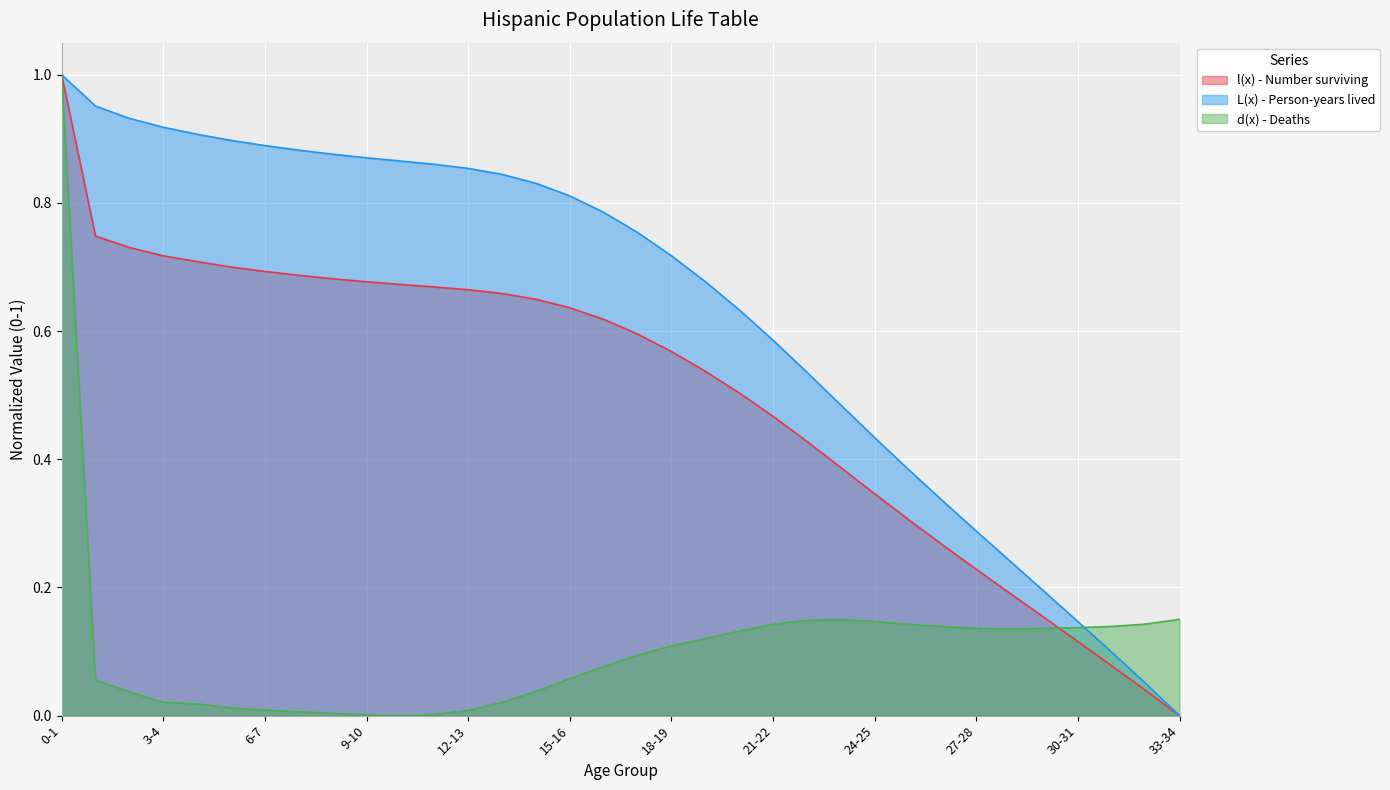

What is the sum of the L(x) - Person-years lived values at 23-24 and 33-34?

0.5